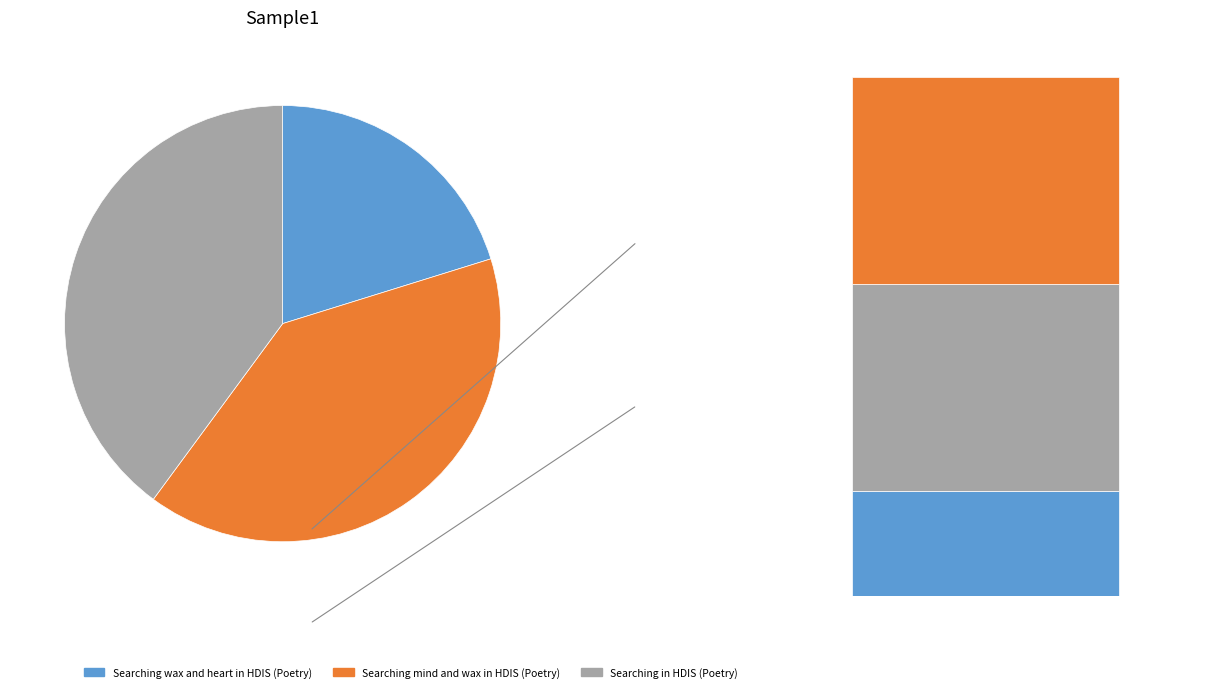

Do Searching mind and wax in HDIS (Poetry) and Searching in HDIS (Poetry) together represent more than half of the pie?

Yes